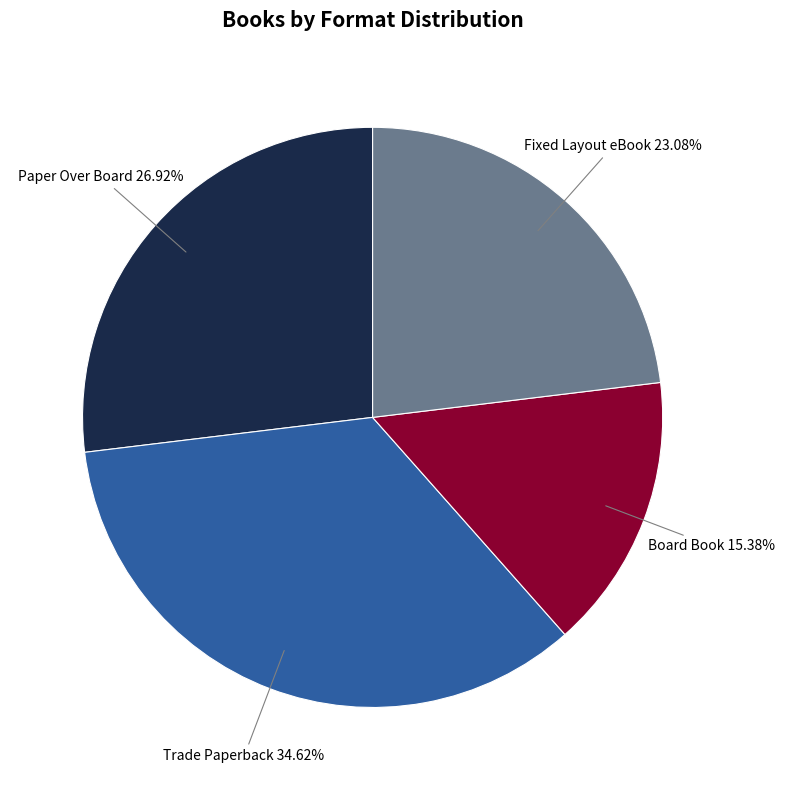

What is the smallest slice in the pie chart?

Board Book